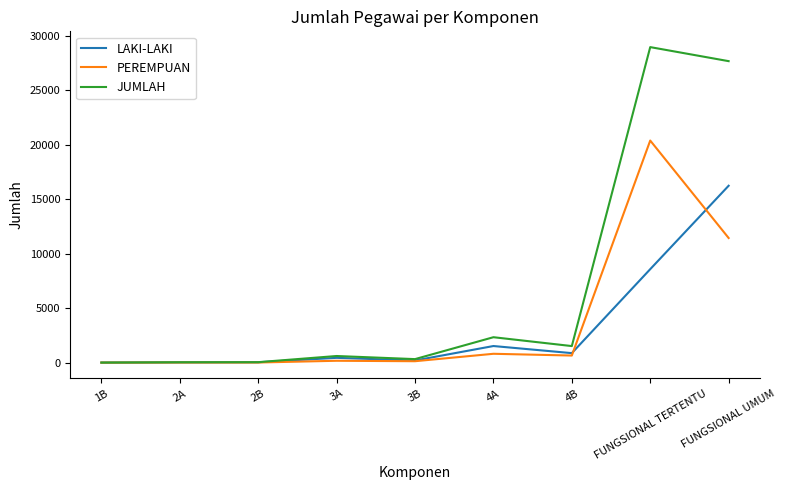

Rank the series at FUNGSIONAL TERTENTU from highest to lowest value.

JUMLAH, PEREMPUAN, LAKI-LAKI